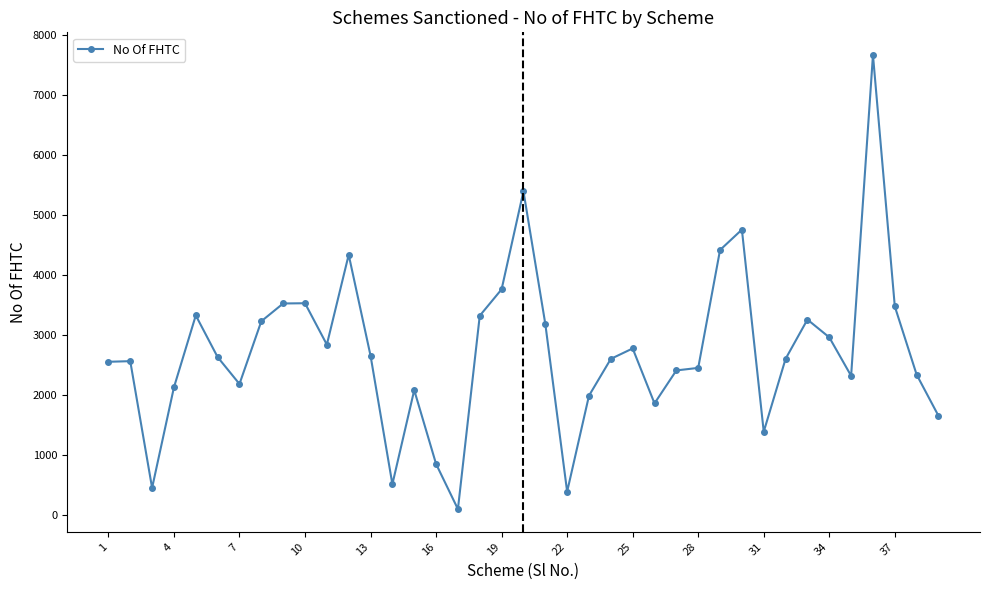

What is the value of the 6th point from the left?

2638